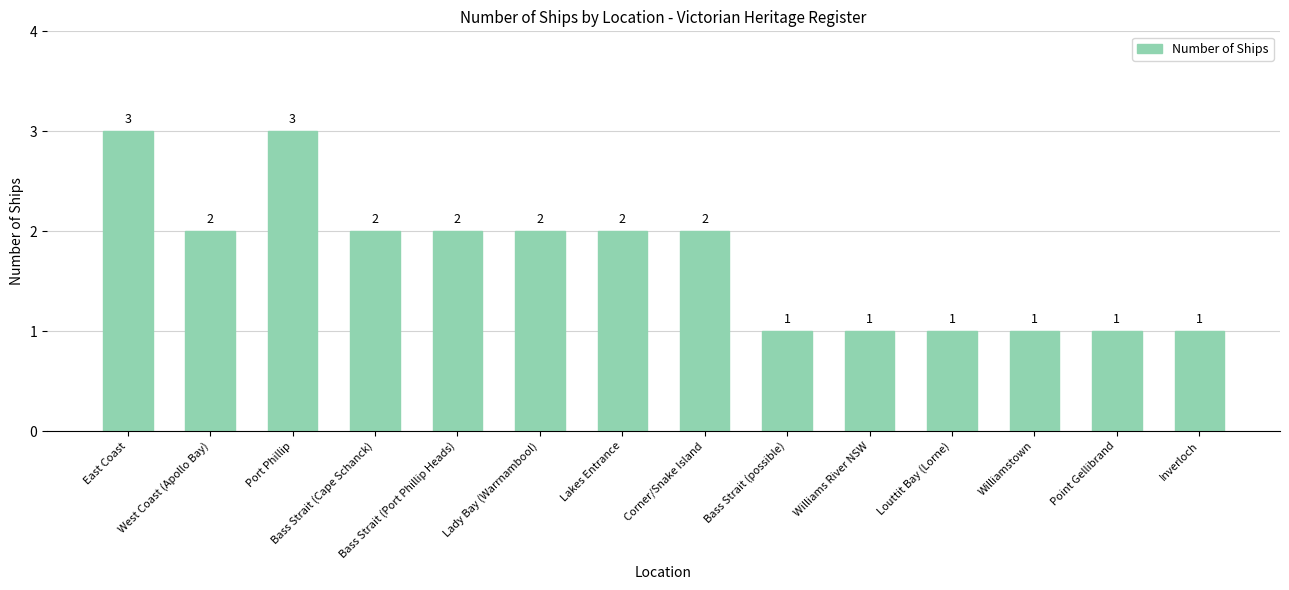

The value at Lakes Entrance is 2. True or false?

True